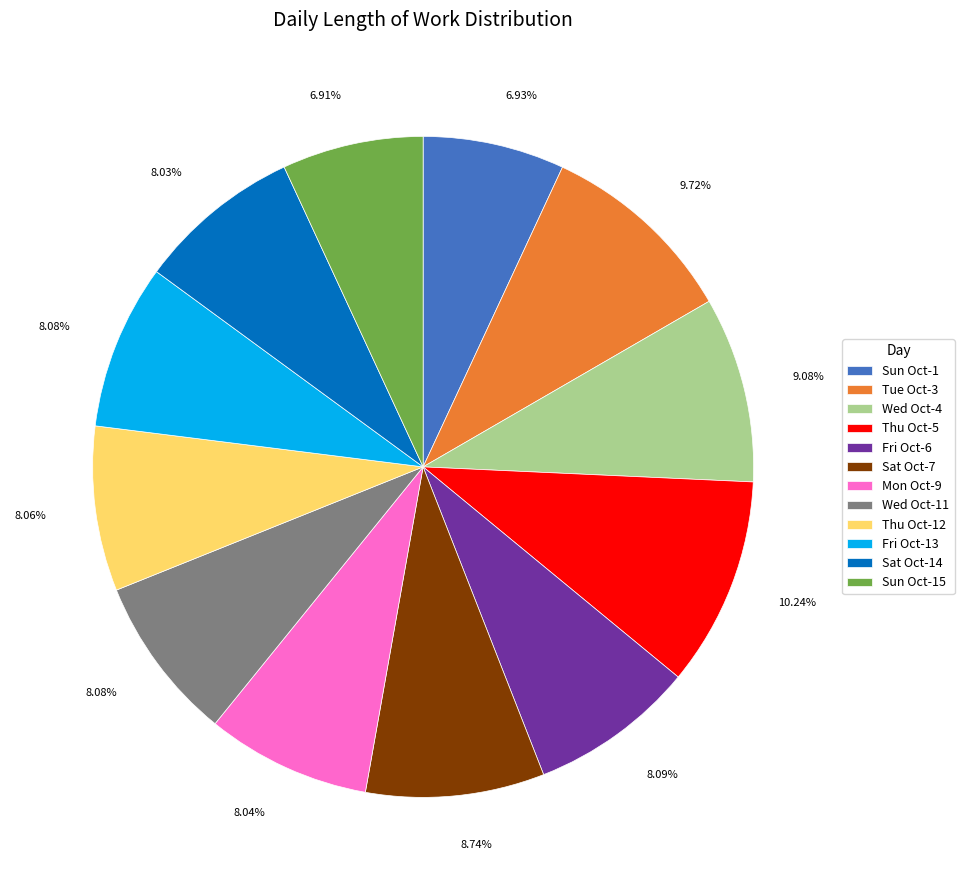

Approximately how many times larger is the value at Sun Oct-15 compared to Thu Oct-12?

0.9